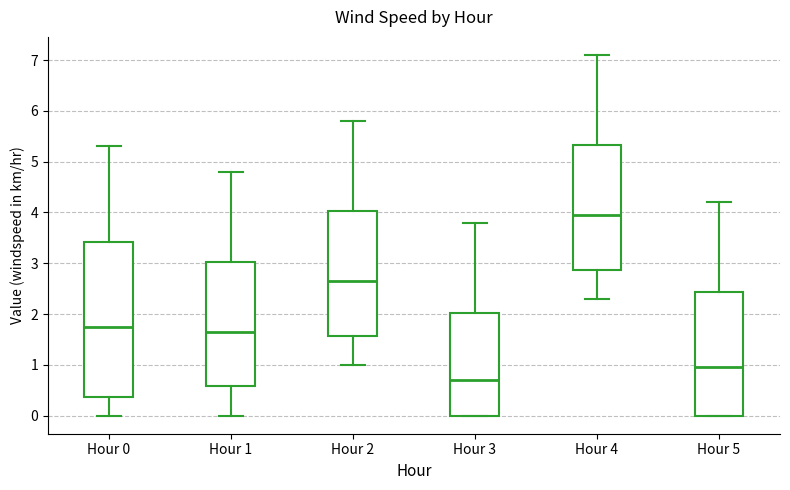

Reading left to right, transcribe this box plot: for each box, give where its median line is, the range the box spans, and where its two whiskers end, as read against the y-axis. The values are not printed on the chart, so give them approximately, as read against the axis.

Hour 0: median 1.8, box 0.4 to 3.4, whiskers 0.0 to 5.3
Hour 1: median 1.7, box 0.6 to 3.0, whiskers 0.0 to 4.8
Hour 2: median 2.7, box 1.6 to 4.0, whiskers 1.0 to 5.8
Hour 3: median 0.7, box 0.0 to 2.0, whiskers 0.0 to 3.8
Hour 4: median 4.0, box 2.9 to 5.3, whiskers 2.3 to 7.1
Hour 5: median 1.0, box 0.0 to 2.4, whiskers 0.0 to 4.2